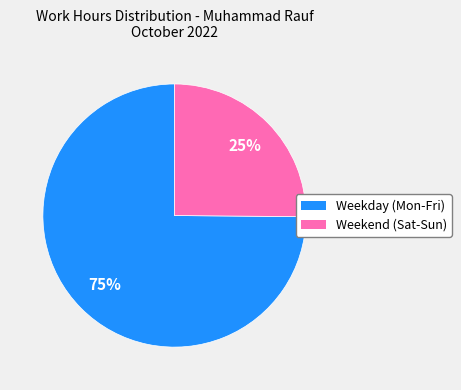

To the nearest percent, what is the difference between the largest and smallest slice percentages?

50%